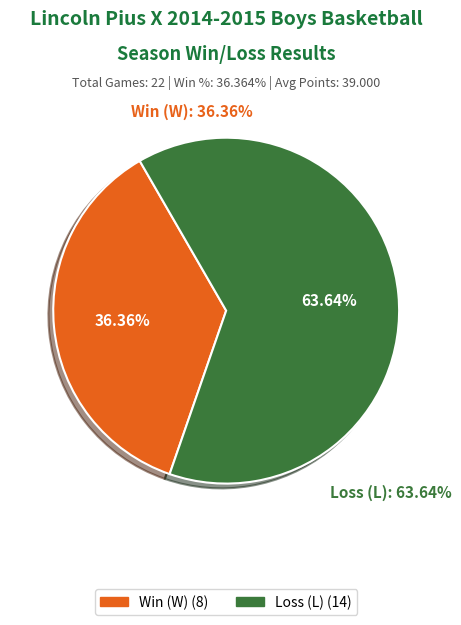

What percentage is the wins slice, to the nearest percent?

36%